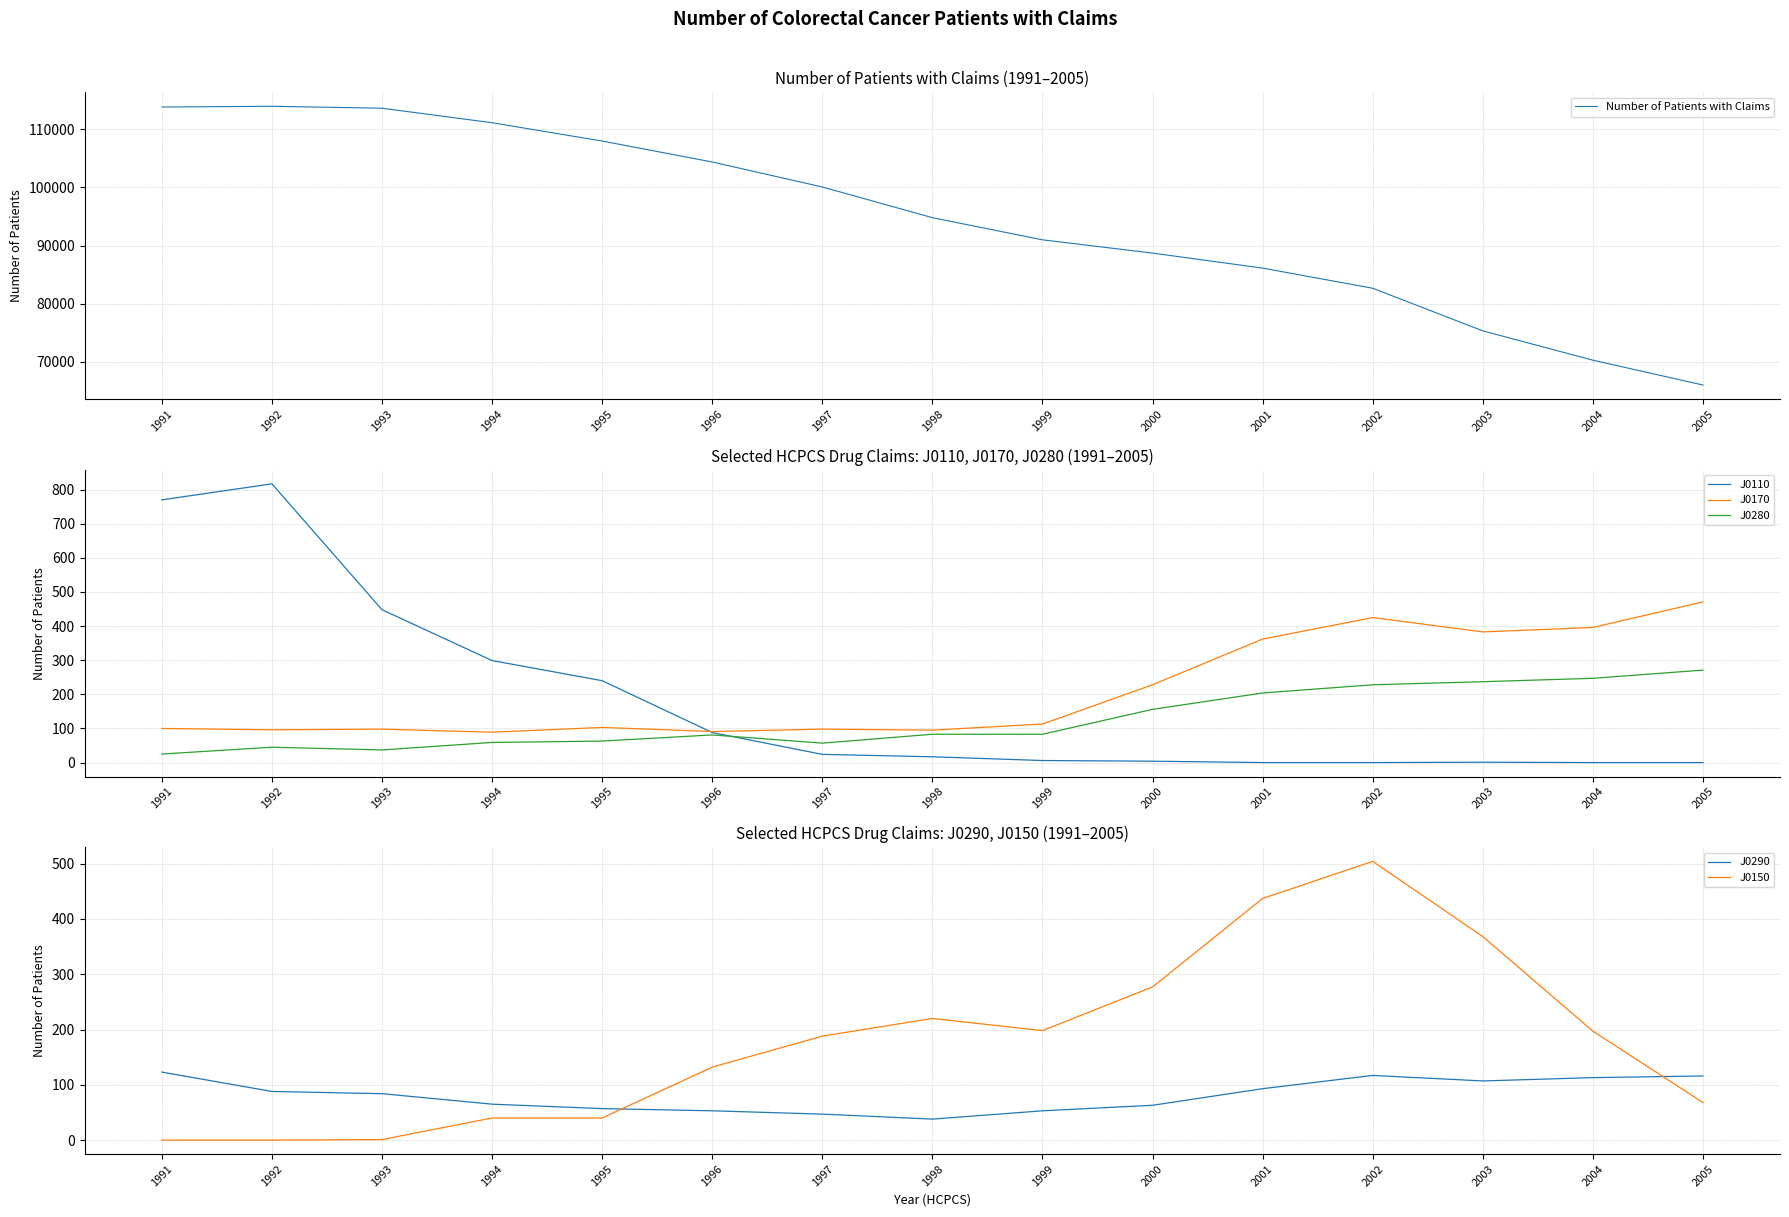

Reading left to right, list all the values displayed in this chart.

Number of Patients with Claims: 113830	113960	113623	111129	107981	104379	100082	94804	90996	88711	86132	82666	75340	70300	66029
J0110: 770	817	448	299	240	88	24	17	6	4	0	0	1	0	0
J0170: 100	96	98	89	103	91	98	95	113	228	362	425	383	396	471
J0280: 25	45	37	59	63	81	57	83	83	156	204	228	237	247	271
J0290: 123	88	84	65	57	53	47	38	53	63	93	117	107	113	116
J0150: 0	0	1	40	40	132	188	220	198	277	437	504	368	197	68